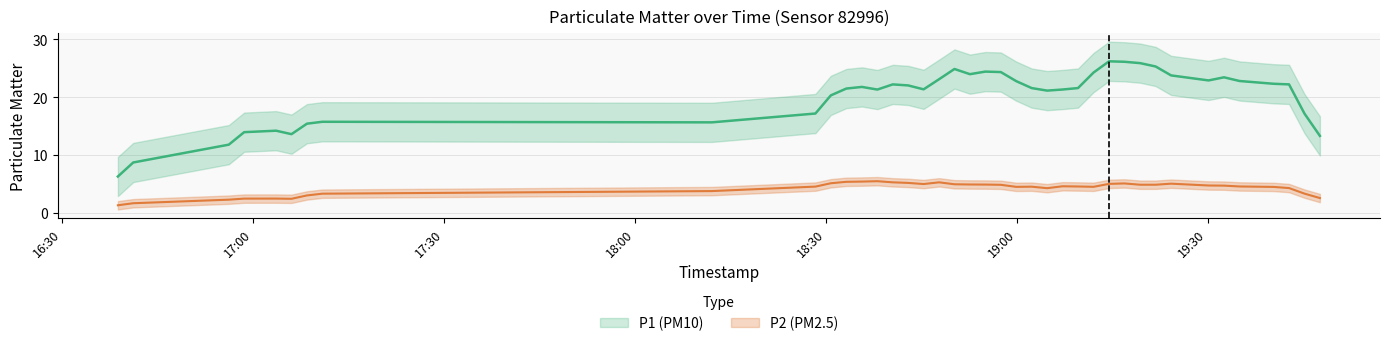

The value of P1 at 2023-12-28T19:42:48 is 22.6. True or false?

True